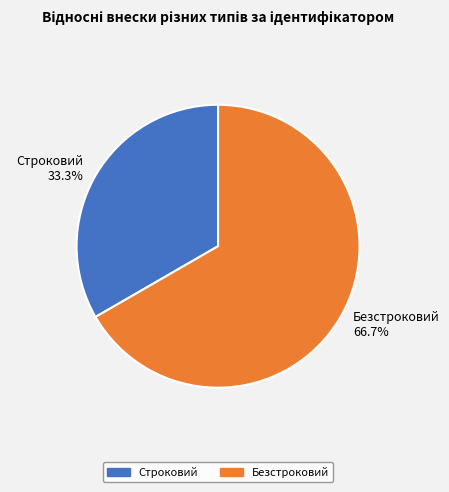

What percentage is NOT represented by Строковий?

66.7%